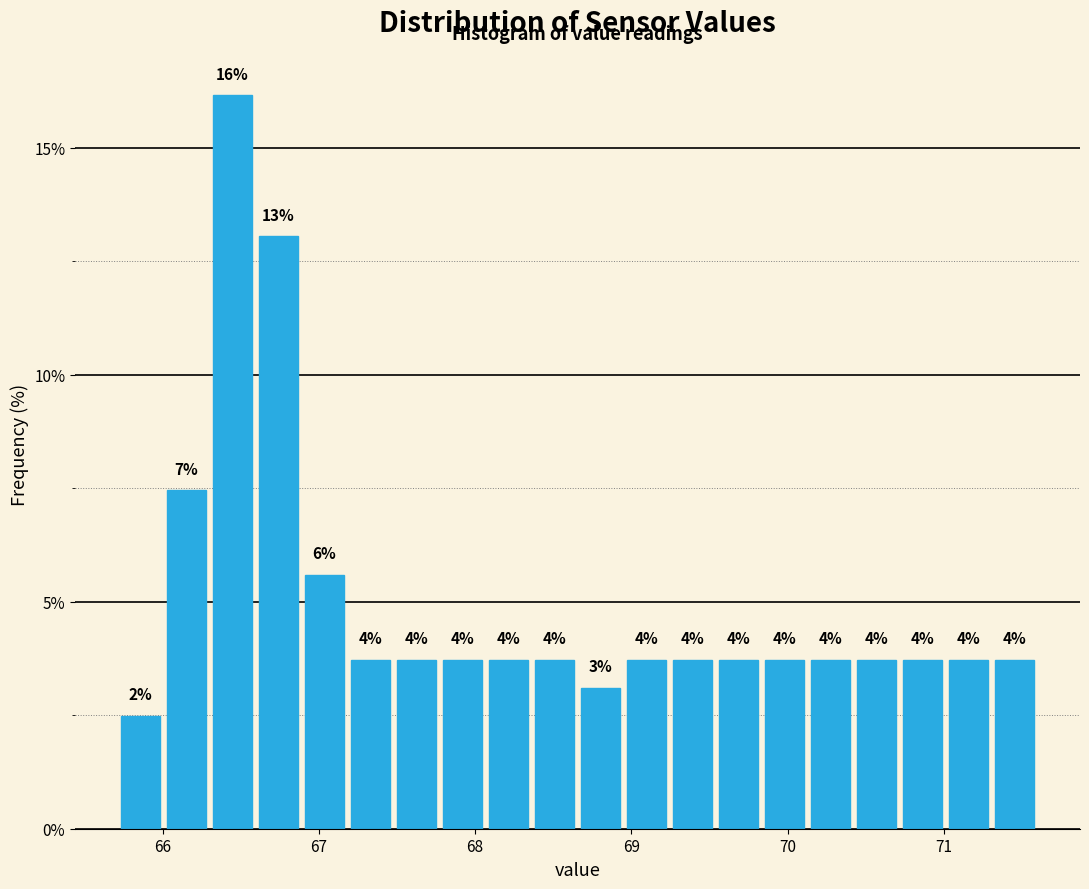

Around what value on the x-axis is the tallest bar? Give the approximate position of its centre, as read against the axis.

66.4